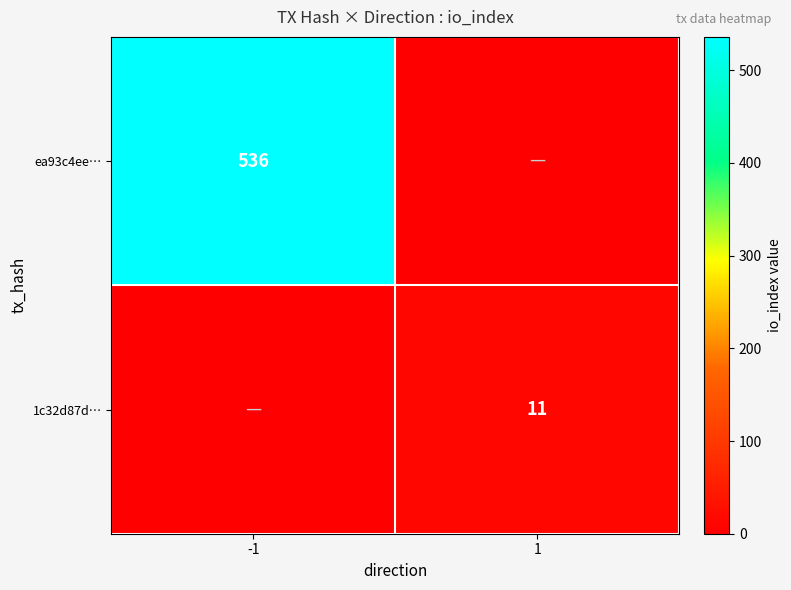

The value of ea93c4ee… at -1 is 536. True or false?

True